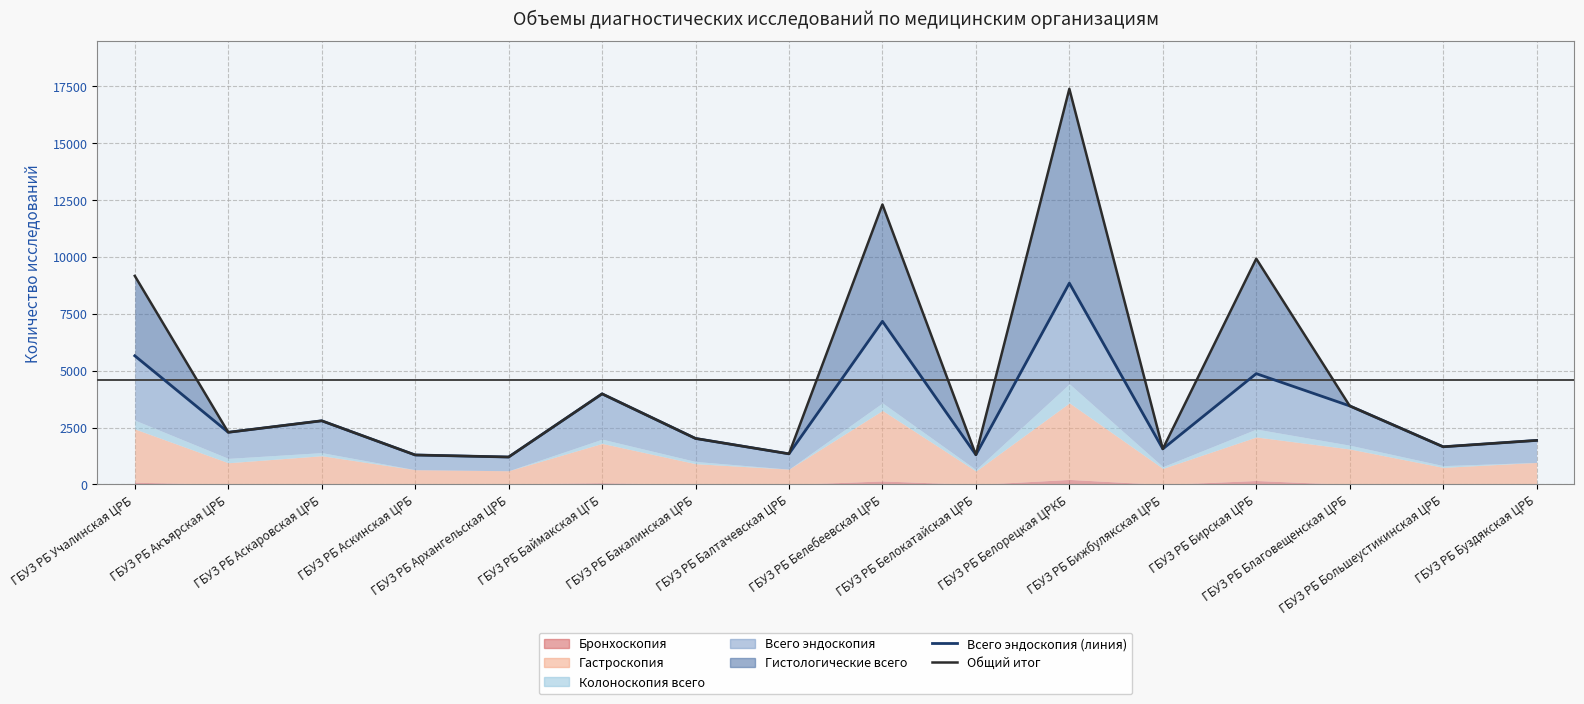

At which label is Гистологические всего closest to 4269?

ГБУЗ РБ Учалинская ЦРБ